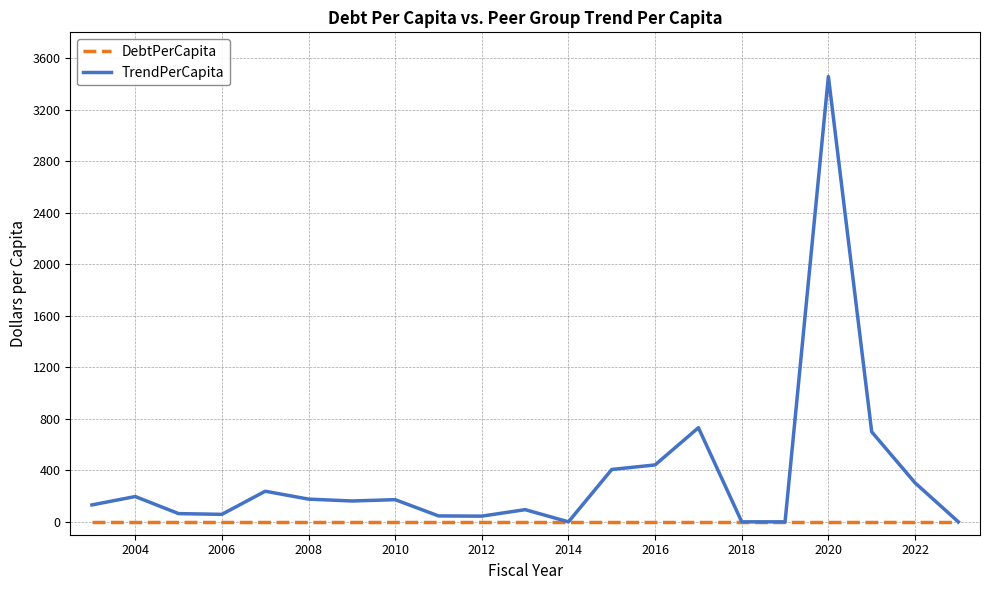

How many lines are shown in the chart?

2